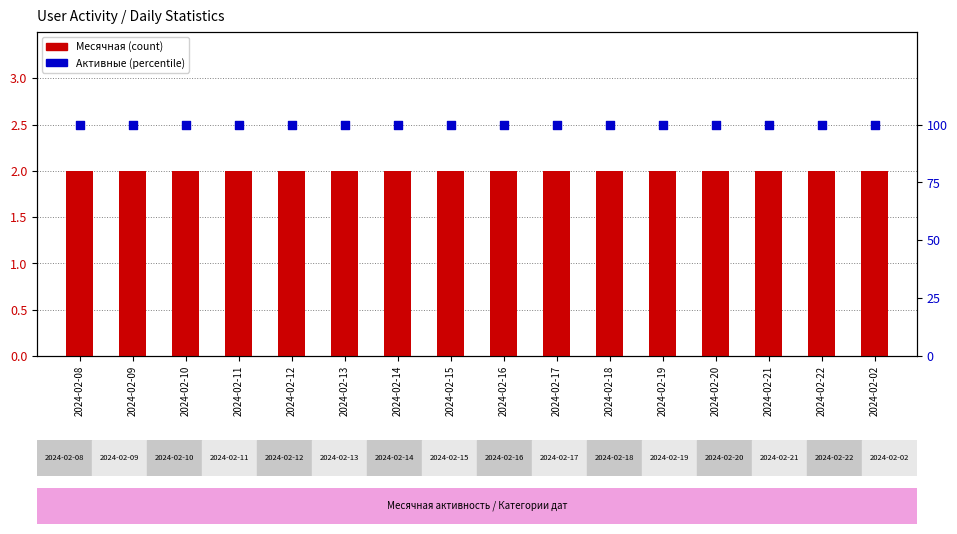

At which category is the sum across all series the highest?

2024-02-08